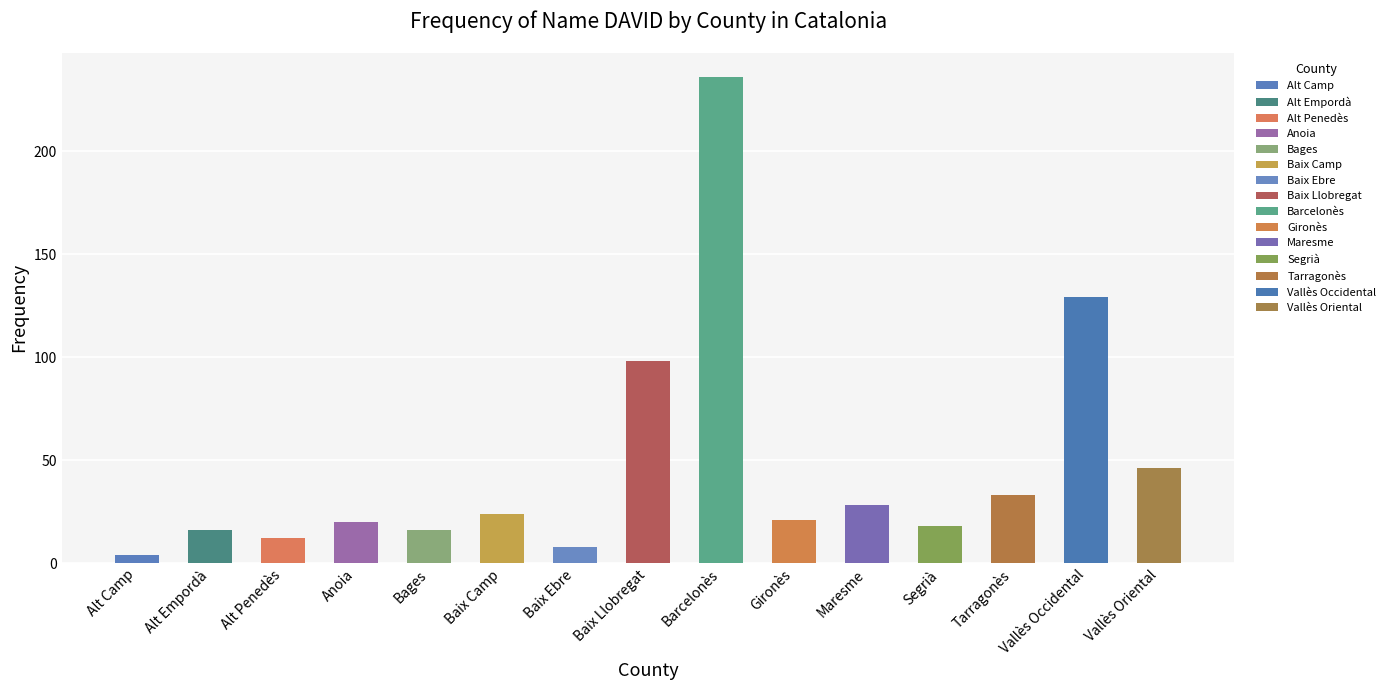

What is the label of the 5th bar from the left?

Bages